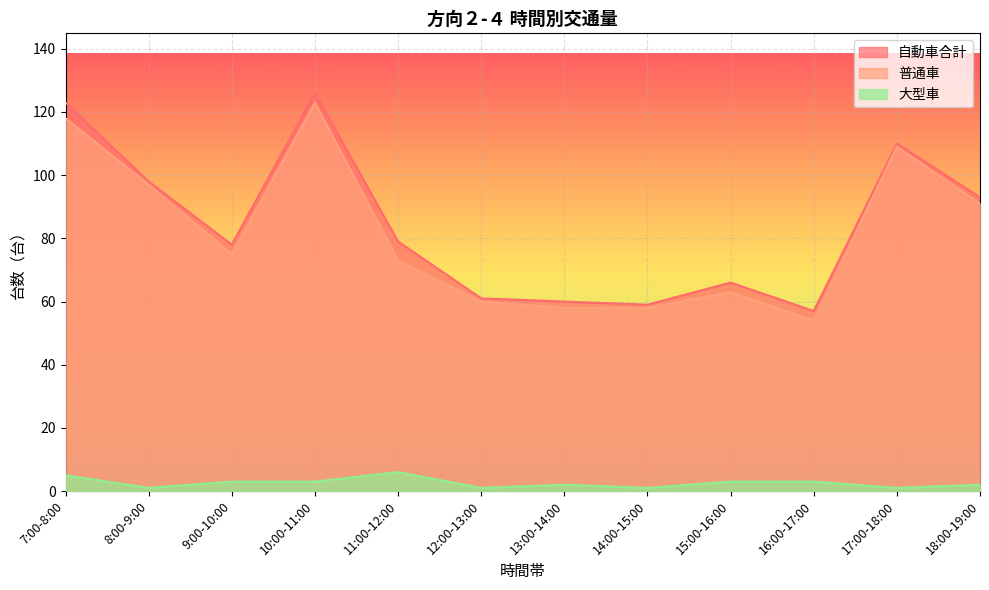

What is the minimum value for 普通車?

54